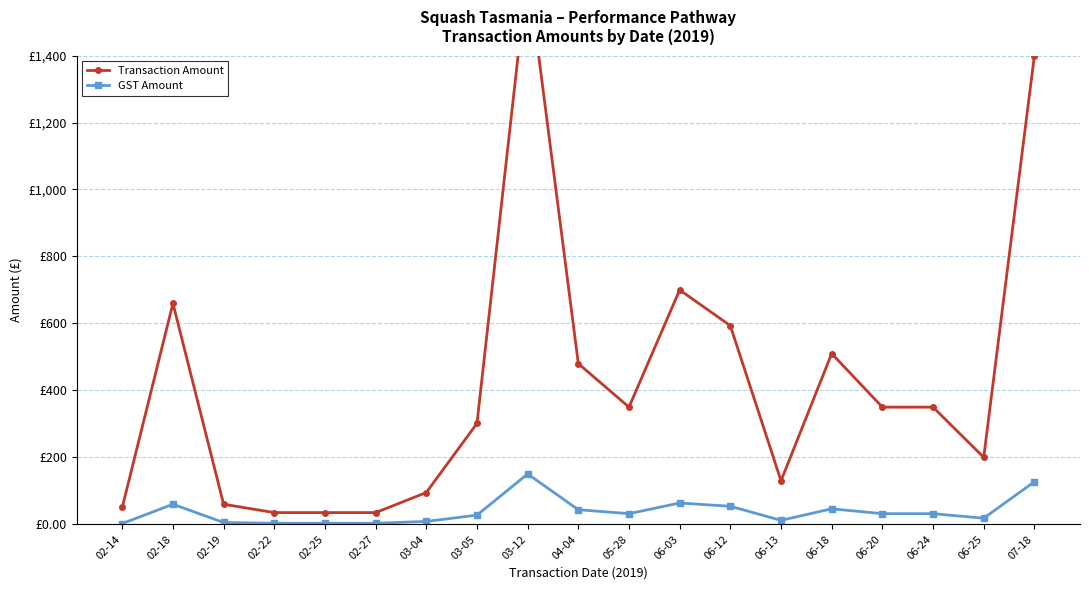

What is the maximum value shown in the chart?

1655.2